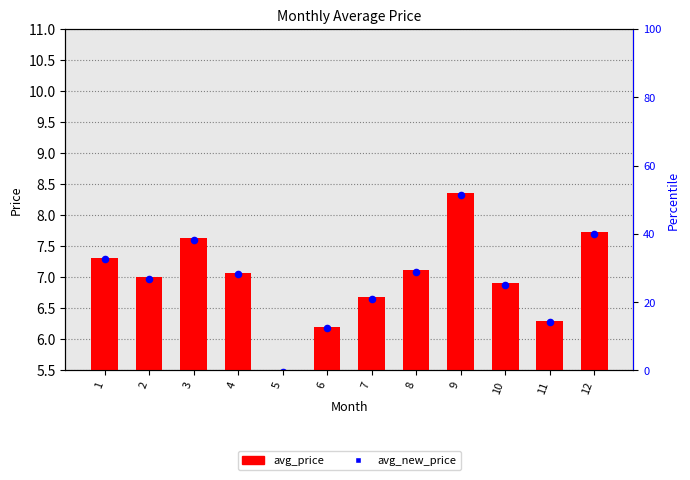

Which series reaches the minimum Y coordinate?

avg_new_price